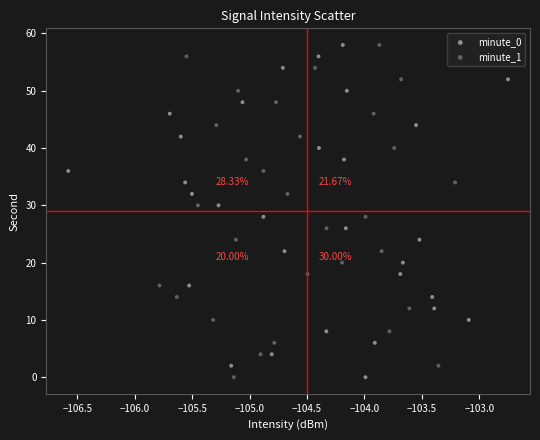

What are all the series names shown in the legend?

minute_0, minute_1